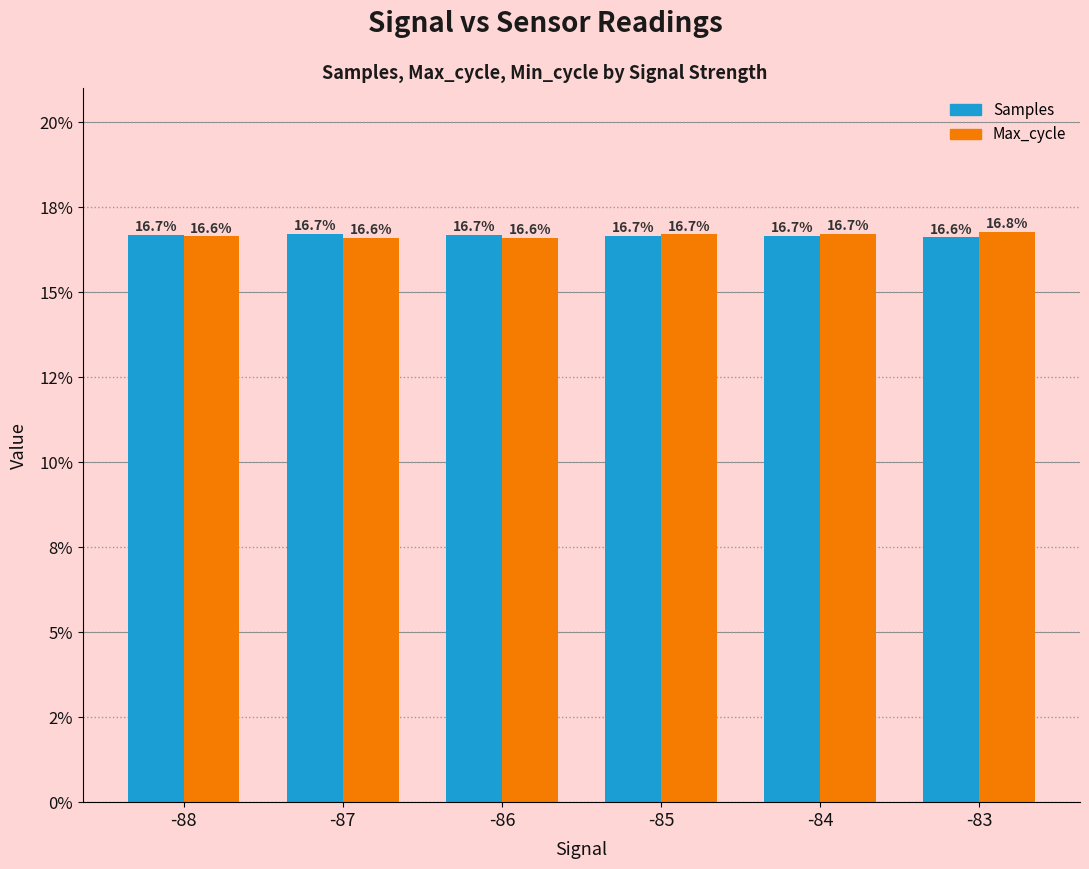

What is the difference between the maximum and minimum values in the Max_cycle series?

0.2